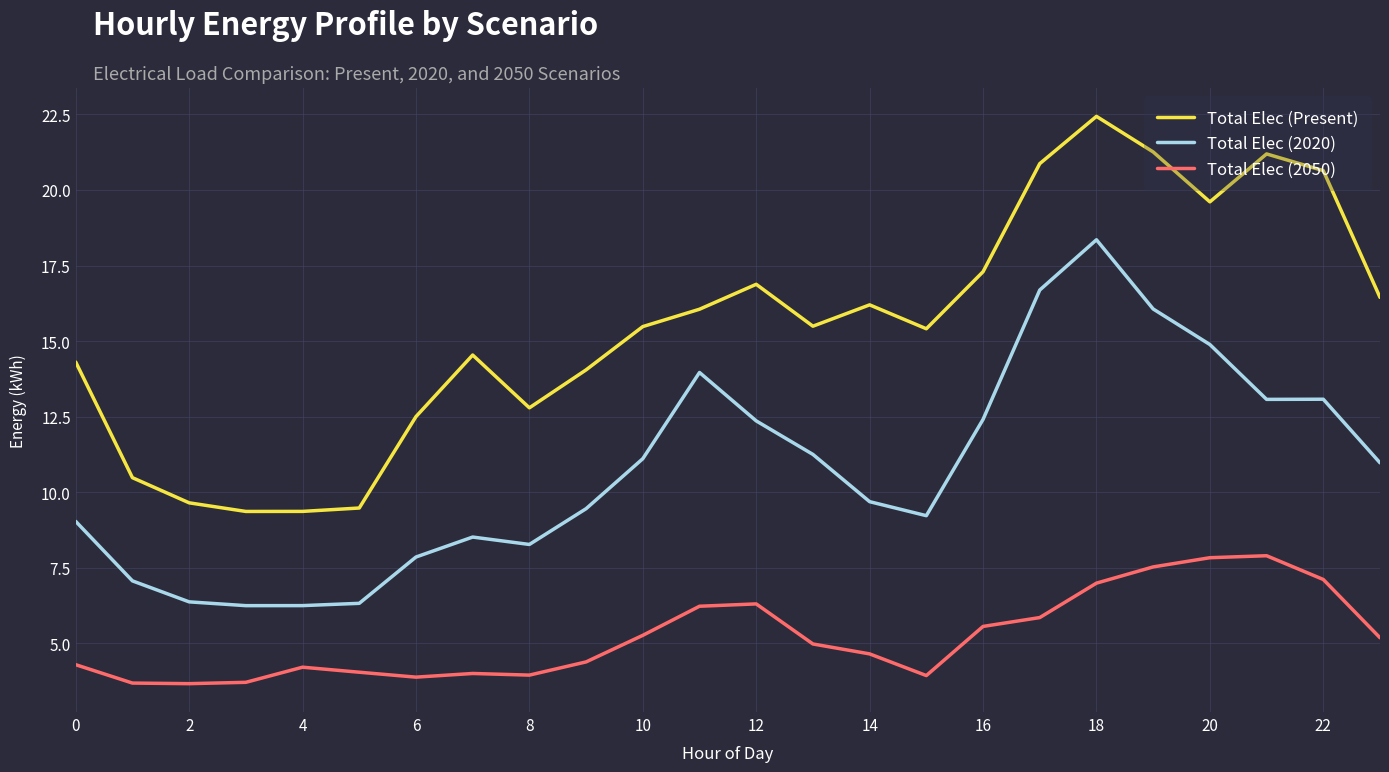

What is the average value of the Total Elec (2020) series?

10.8